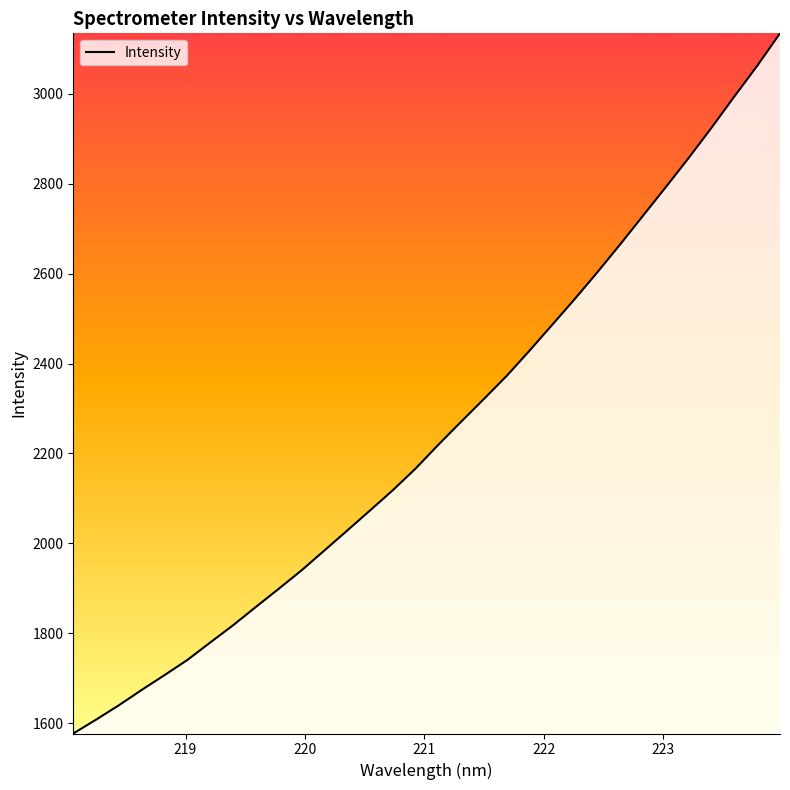

What is the difference between the maximum and minimum values?

1558.0